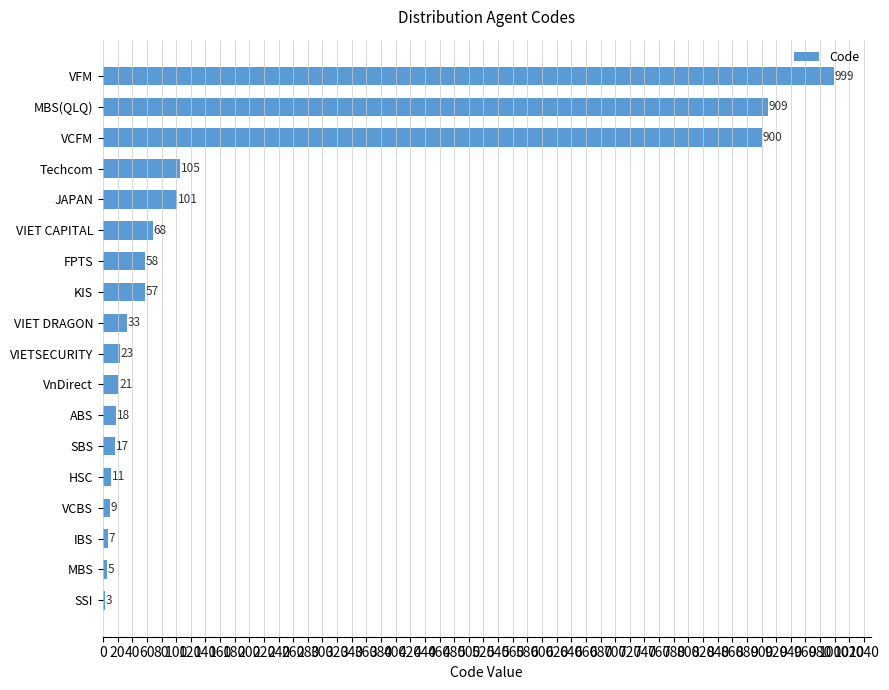

Which has a higher value, SBS or VCBS?

SBS